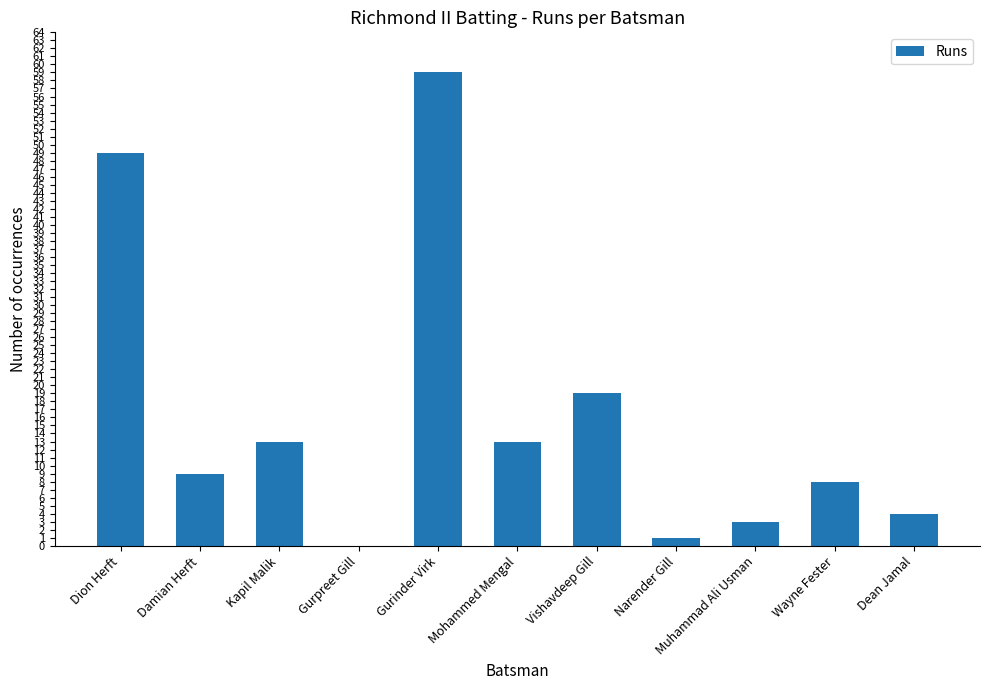

Which category has the highest value across all series?

Gurinder Virk